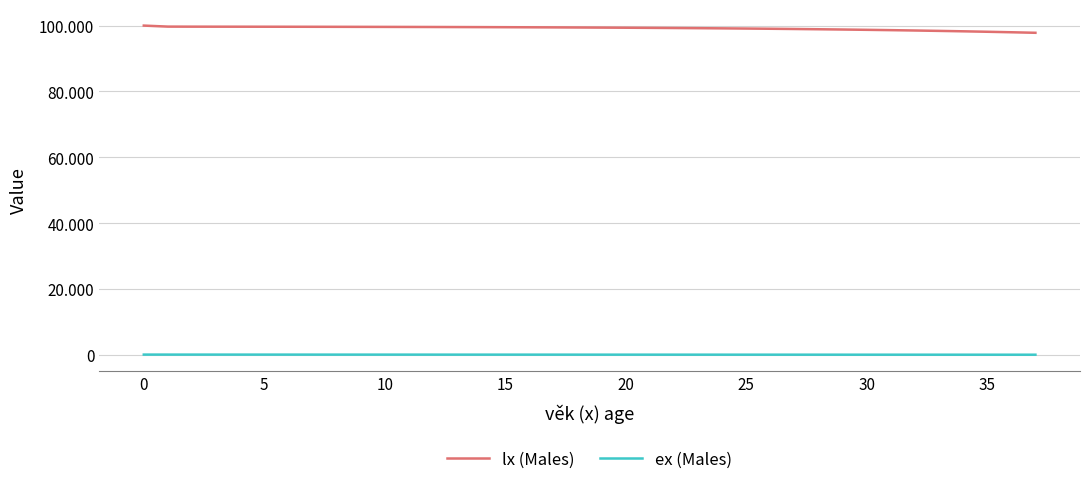

Does the chart display data point markers on the line(s)?

No